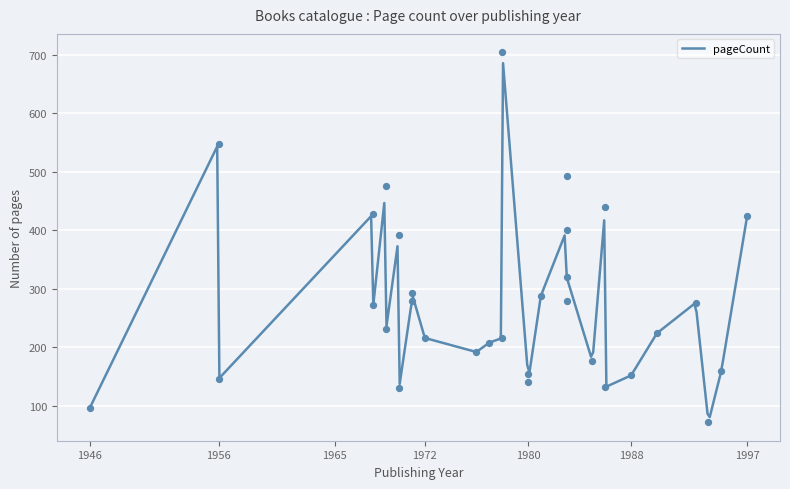

What is the change in value from 1988 to 1971?

+128